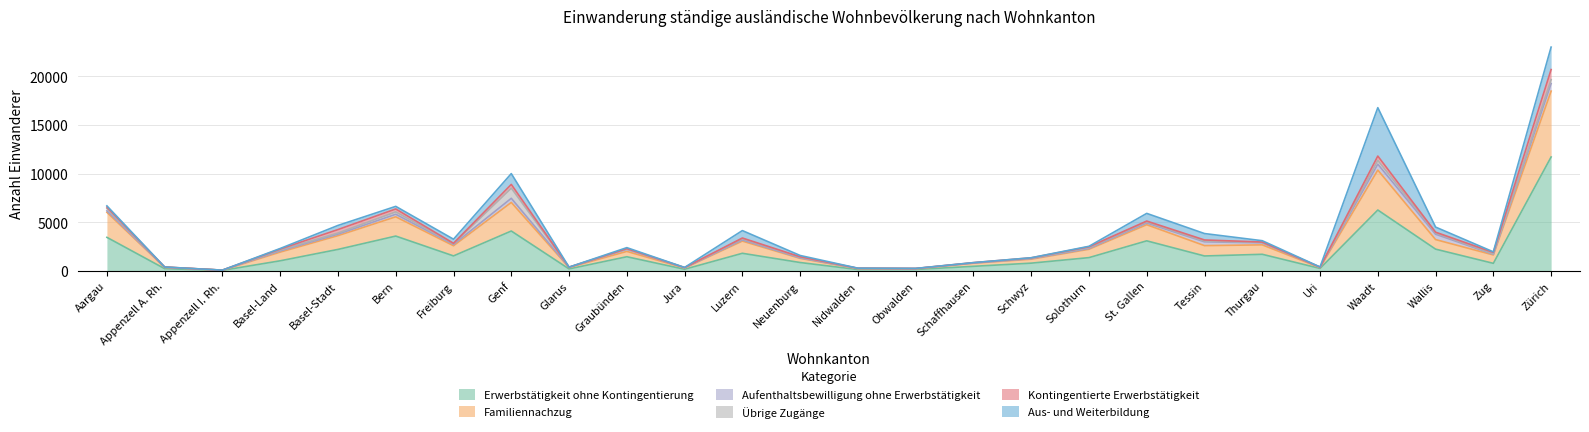

What is the difference between the maximum and second lowest values in the Erwerbstätigkeit ohne Kontingentierung series?

11569